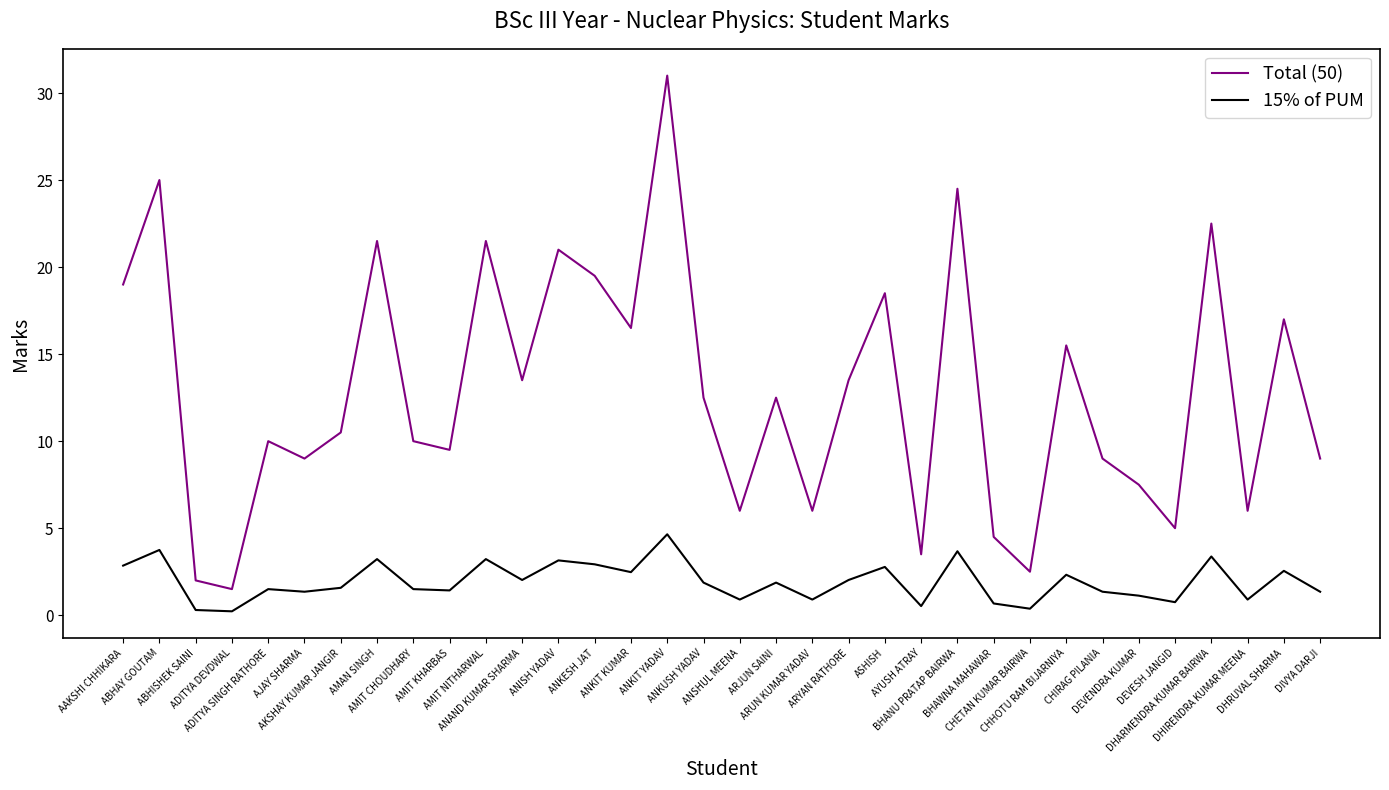

True or false: 15% of PUM and Total (50) cross at least once.

False